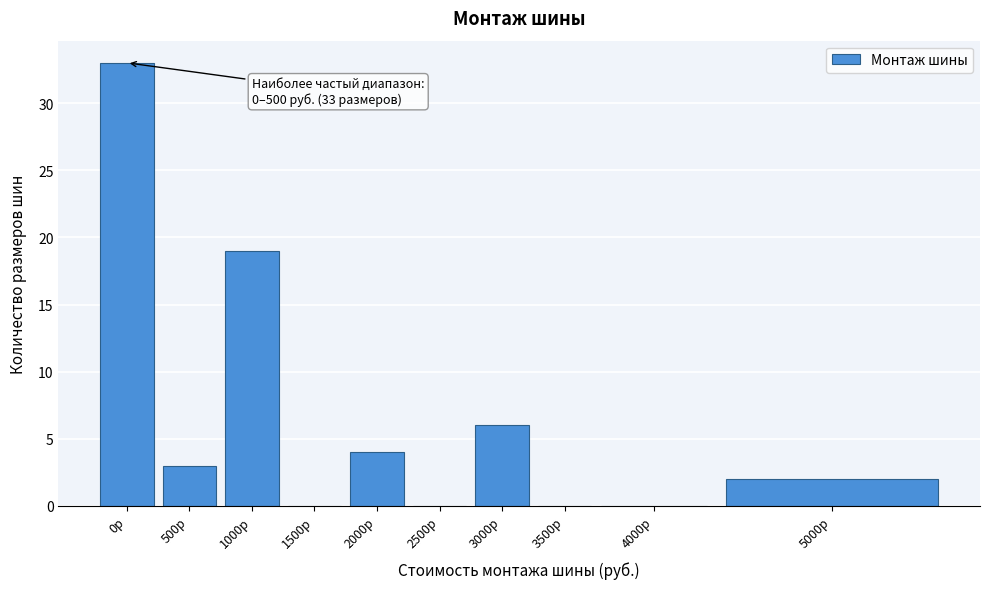

Reading left to right, extract all data points from this chart.

0р=33	500р=3	1000р=19	1500р=0	2000р=4	2500р=0	3000р=6	3500р=0	4000р=0	5000р=2